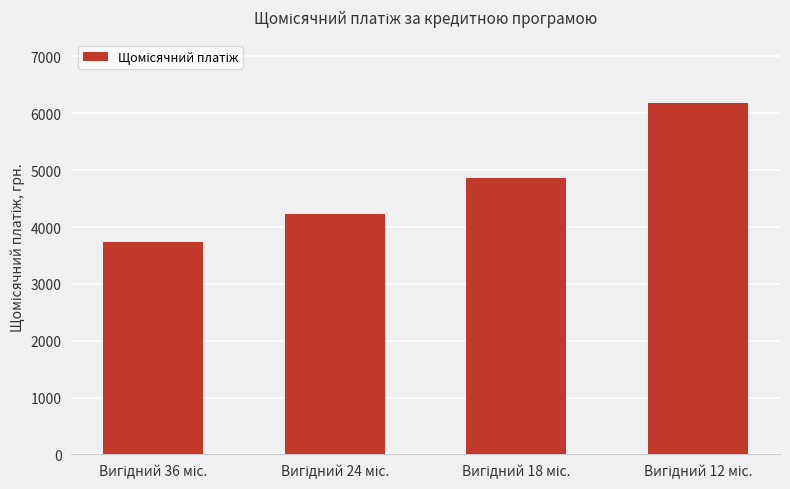

What is the value of the 3rd bar from the left?

4854.8